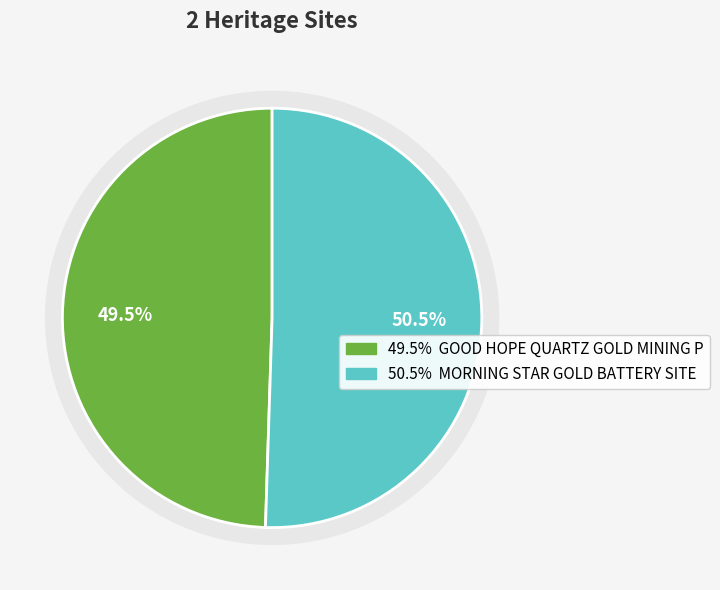

Is the sum of GOOD HOPE QUARTZ GOLD MINING PRECINCT and MORNING STAR GOLD BATTERY SITE greater than half?

Yes